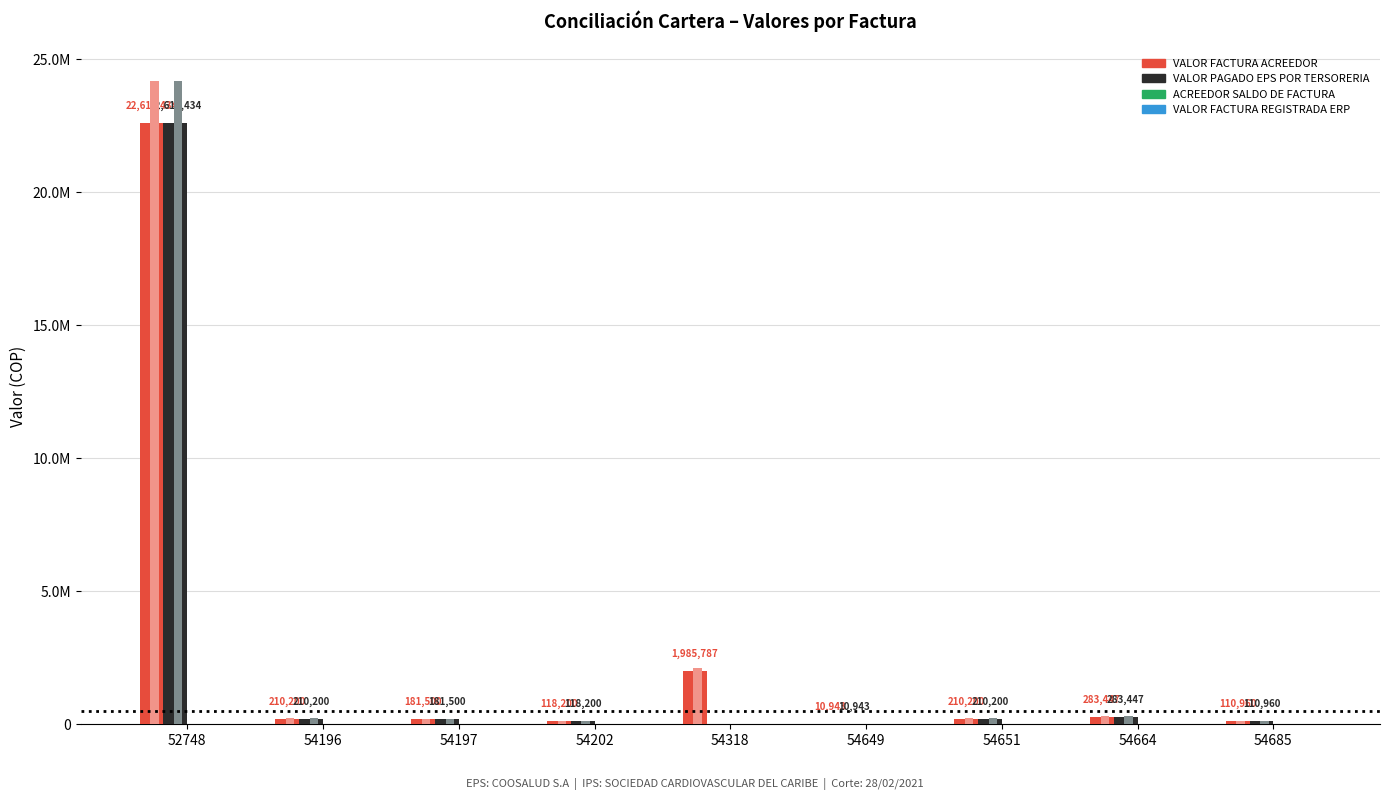

Which series has the largest total across all categories?

VALOR FACTURA ACREEDOR